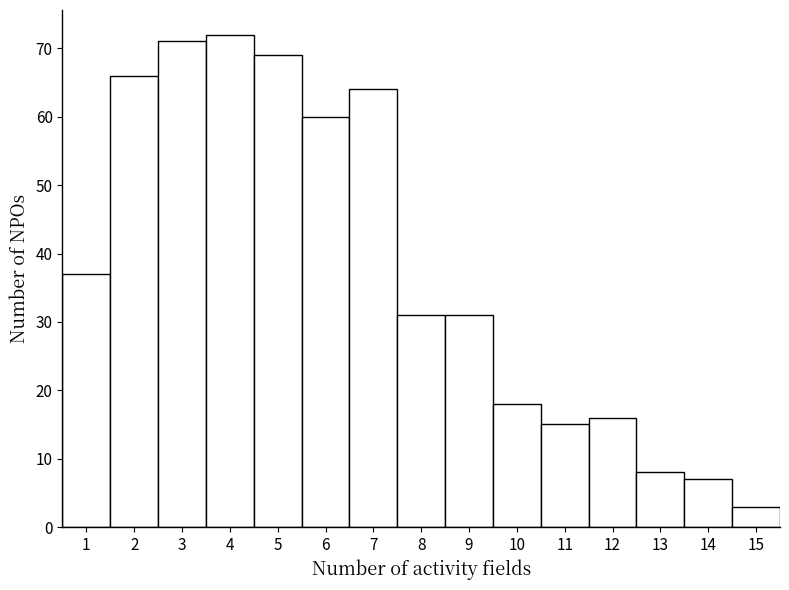

Over which range of the x-axis is the bar tallest?

3.5 to 4.5